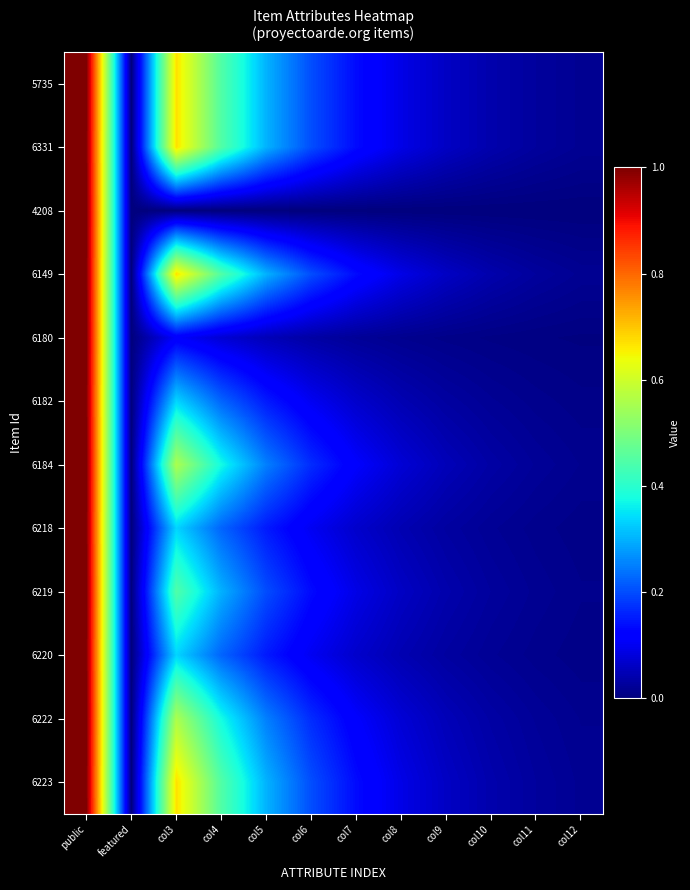

Between col11 and featured, which is larger?

col11